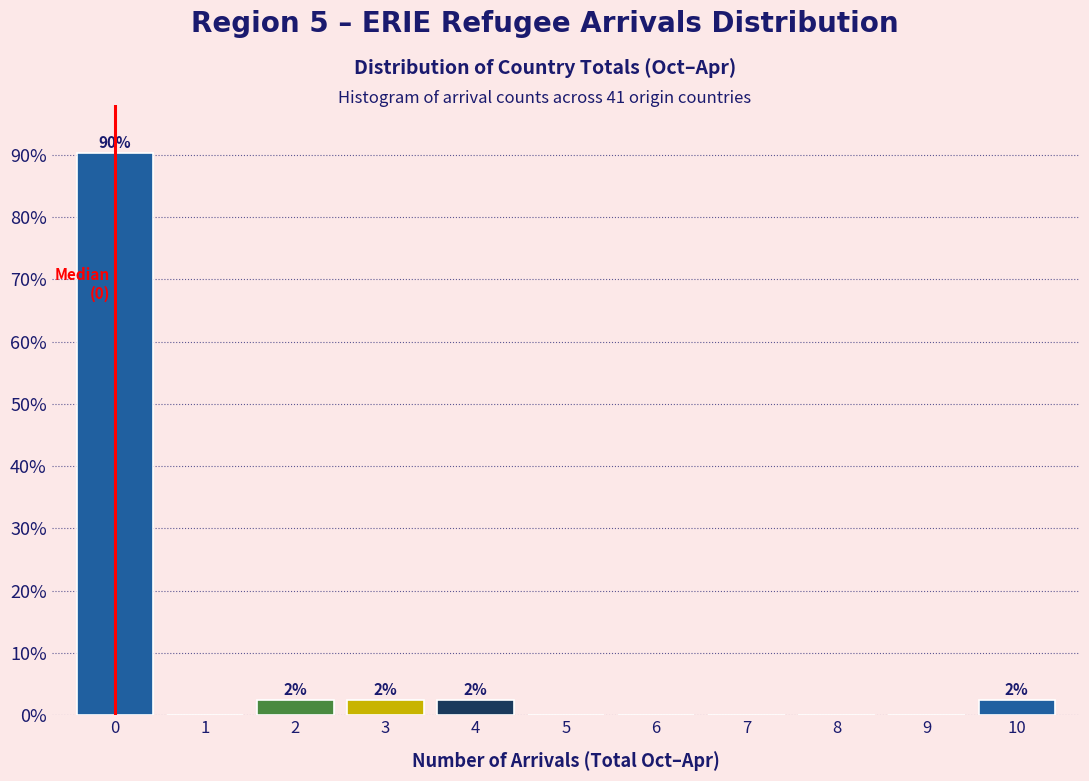

Reading left to right, list all the values displayed in this chart.

0=90.2	1=0.0	2=2.4	3=2.4	4=2.4	5=0.0	6=0.0	7=0.0	8=0.0	9=0.0	10=2.4